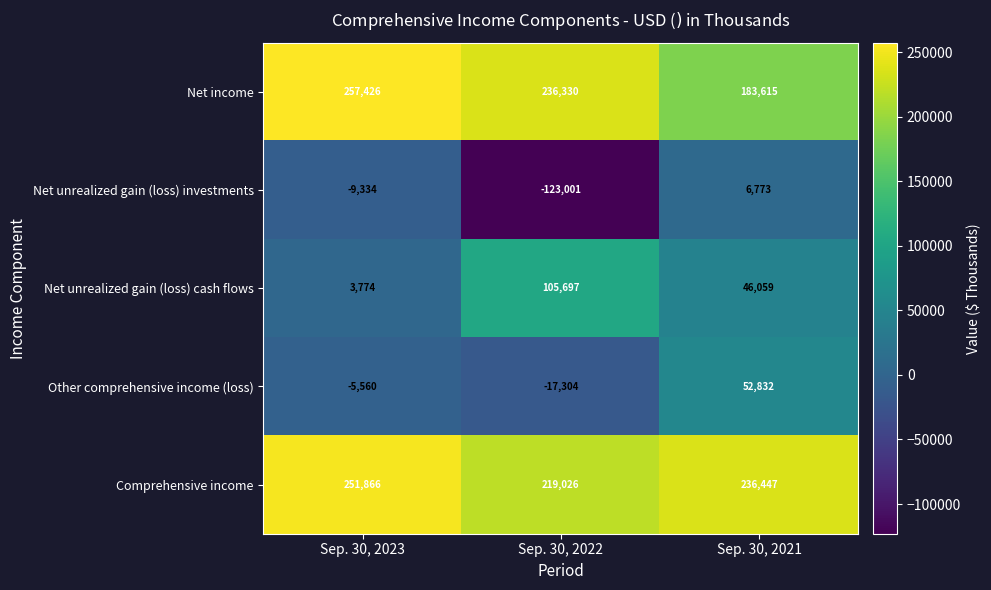

Where does the Comprehensive income series first go above 236447?

Sep. 30, 2023